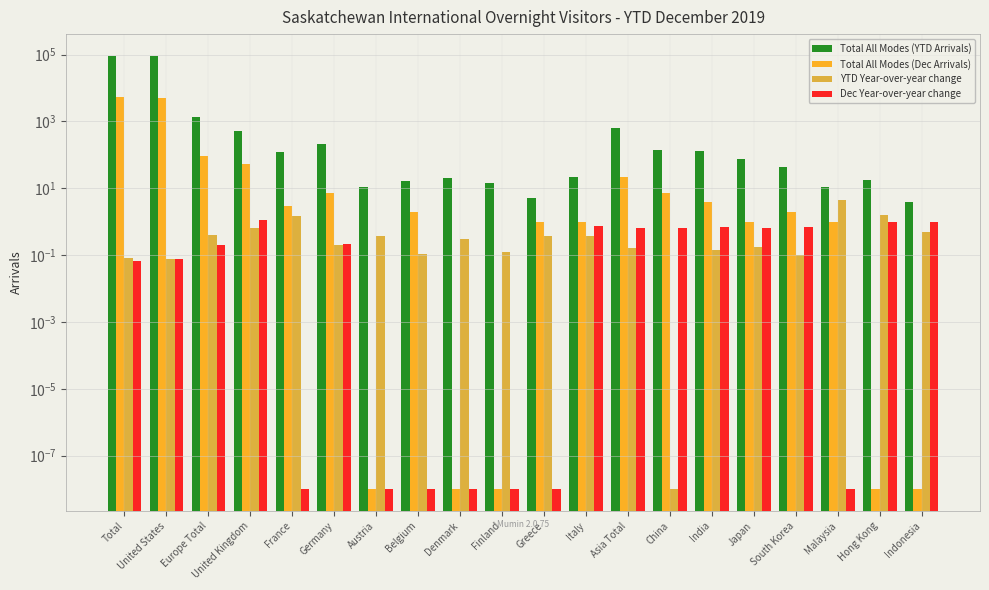

What is the difference between the maximum and minimum values in the Total All Modes (YTD Arrivals) series?

91840.0